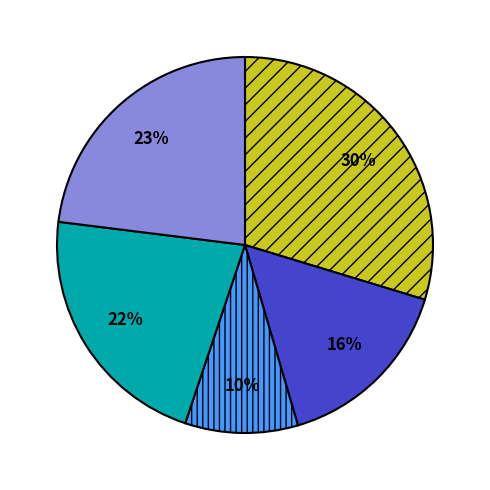

Count the number of slices in the pie.

5